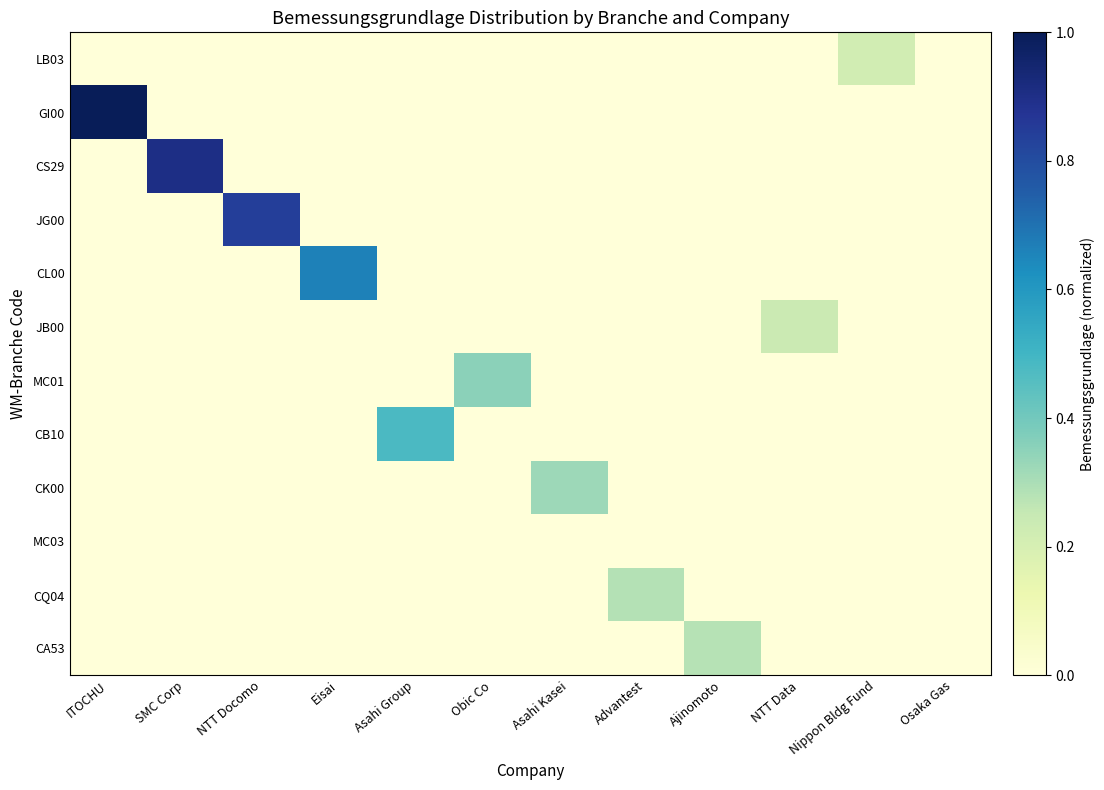

At how many categories does at least one series exceed 0?

11